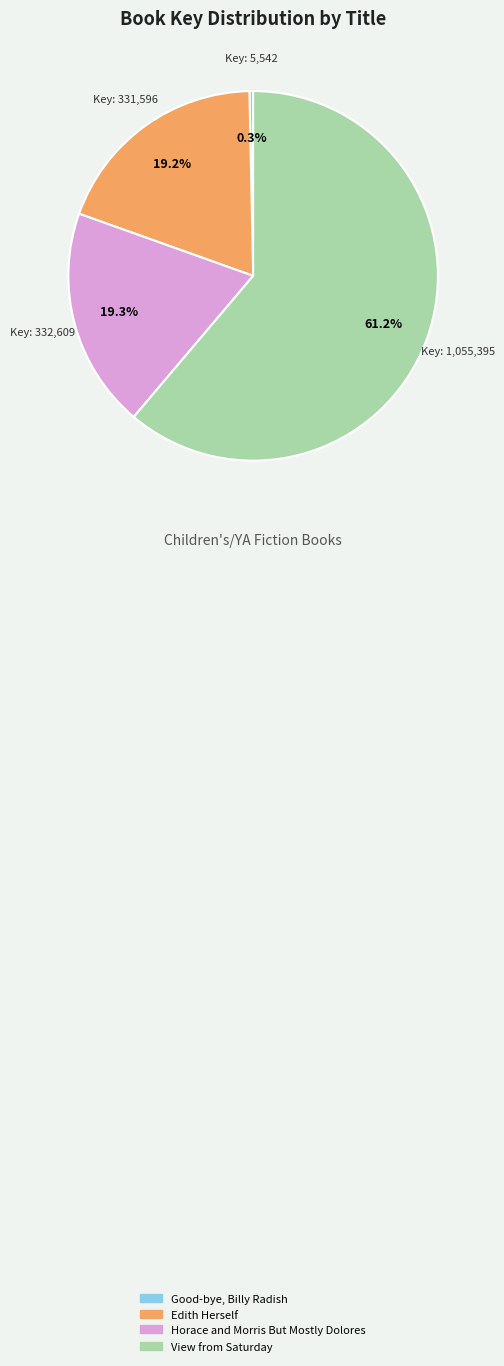

To the nearest percent, what is the difference between the Horace and Morris But Mostly Dolores and View from Saturday slice percentages?

42%